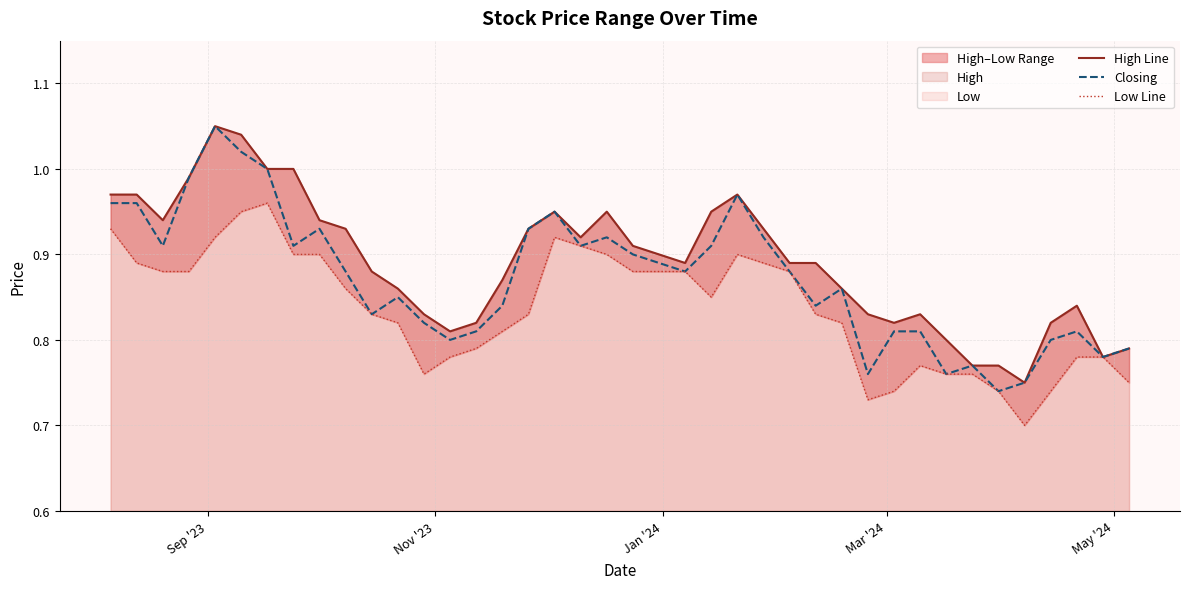

What is the difference between the second highest and minimum values in the Low Line series?

0.2